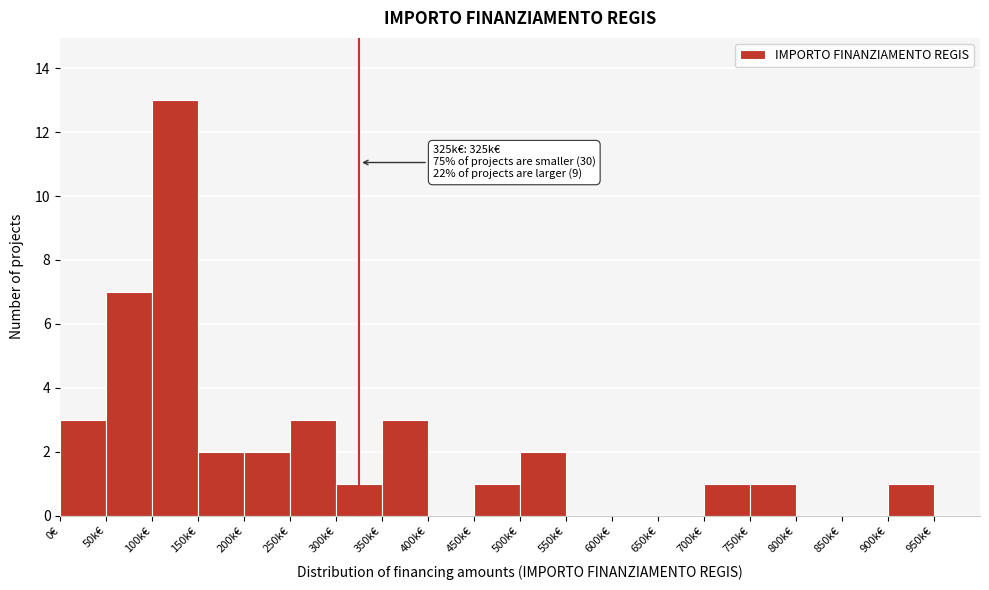

Reading left to right, list all the values displayed in this chart.

0€=3	50k€=7	100k€=13	150k€=2	200k€=2	250k€=3	300k€=1	350k€=3	400k€=0	450k€=1	500k€=2	550k€=0	600k€=0	650k€=0	700k€=1	750k€=1	800k€=0	850k€=0	900k€=1	950k€=0